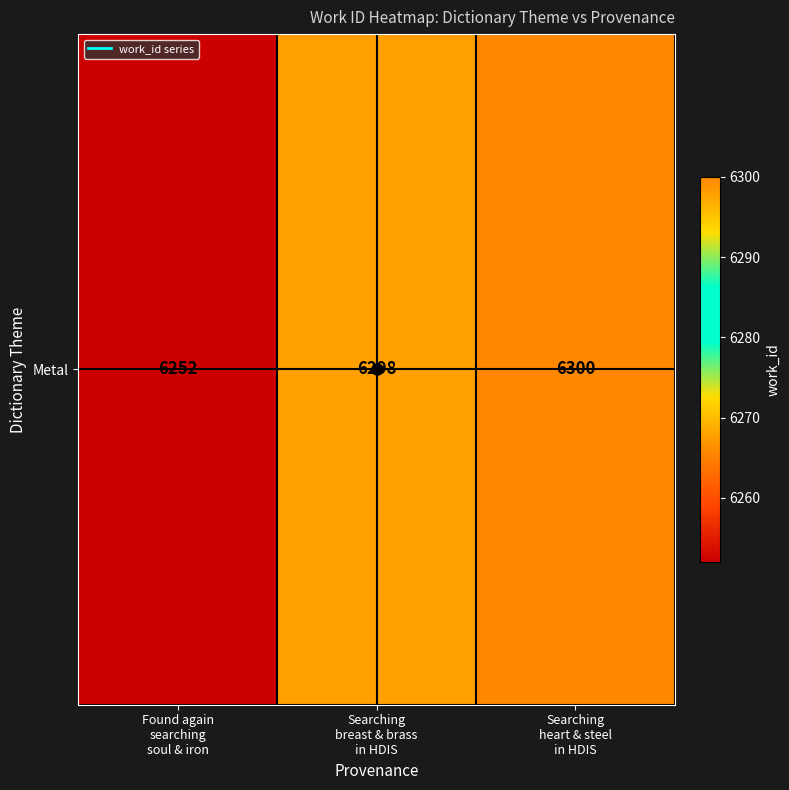

How many series are shown in this chart?

1